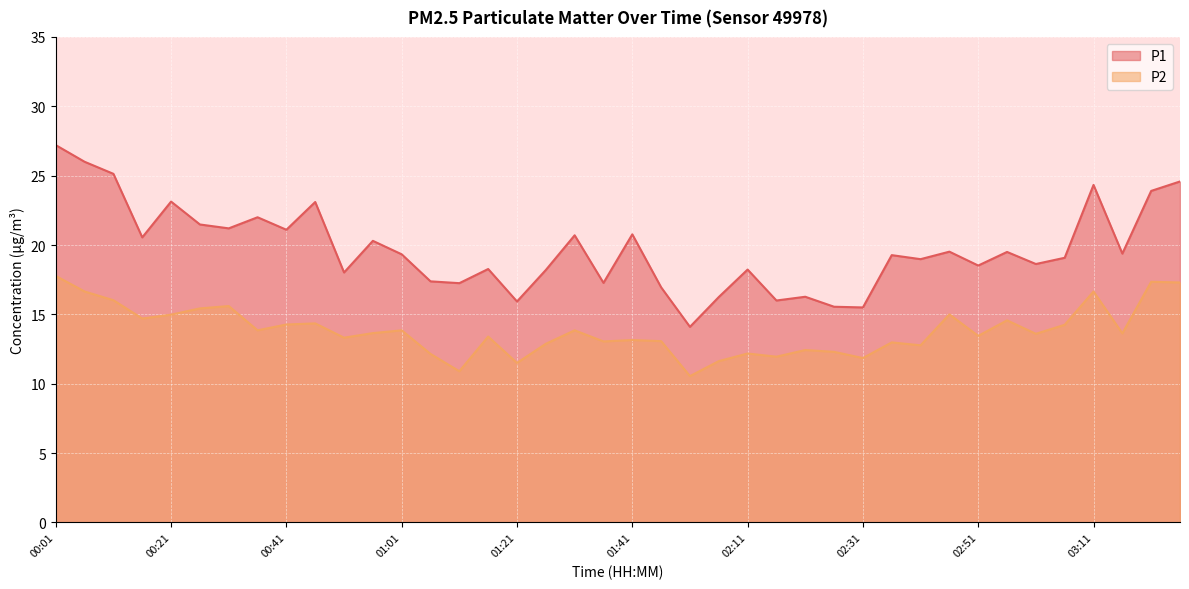

What are all the series names shown in the legend?

P1, P2